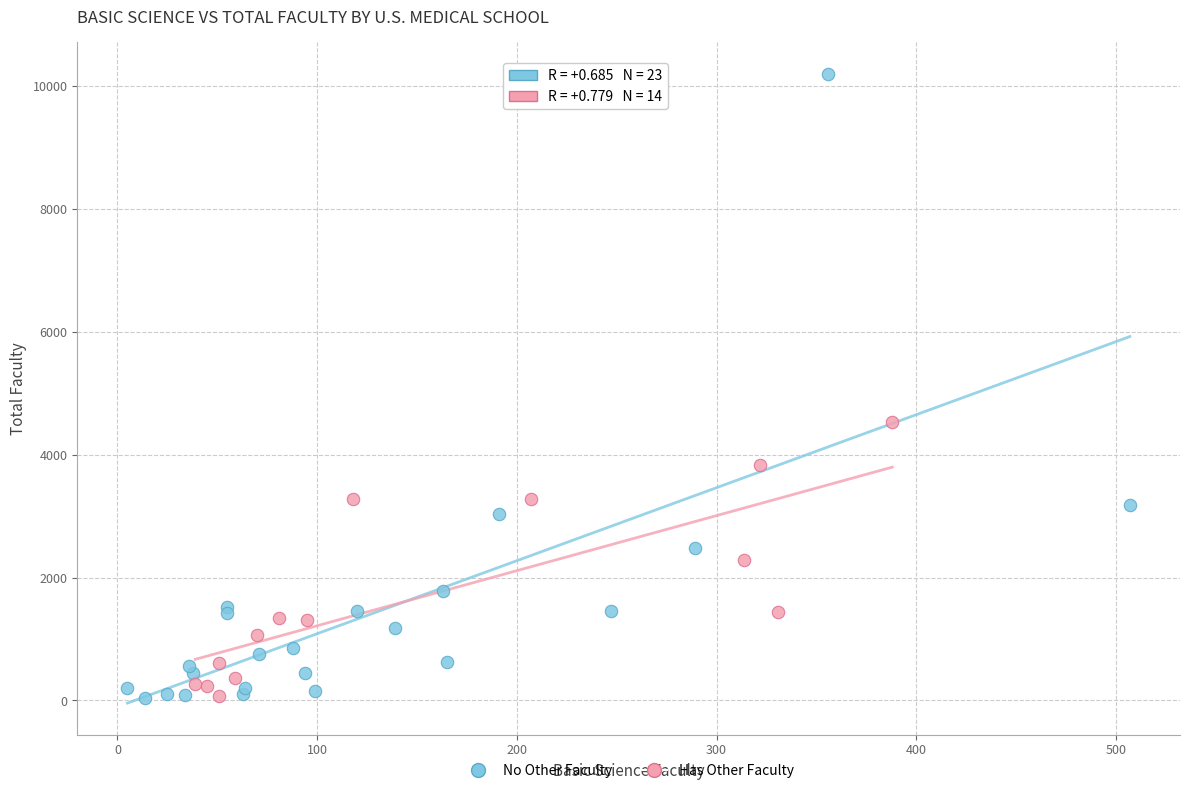

Which series has the largest Y range (max minus min)?

No Other Faculty